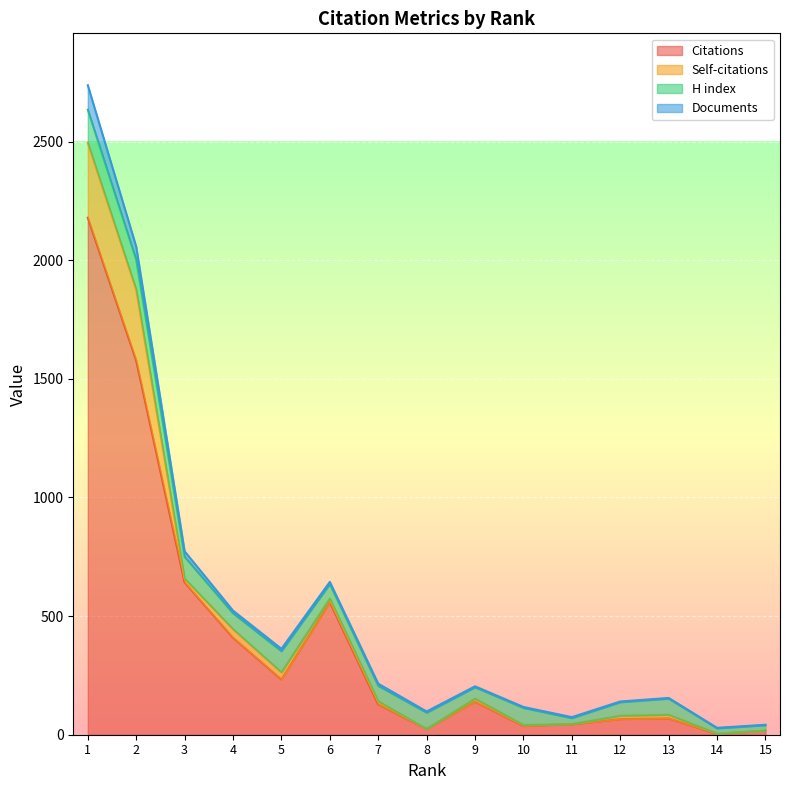

What is the average value of the Citations series?

408